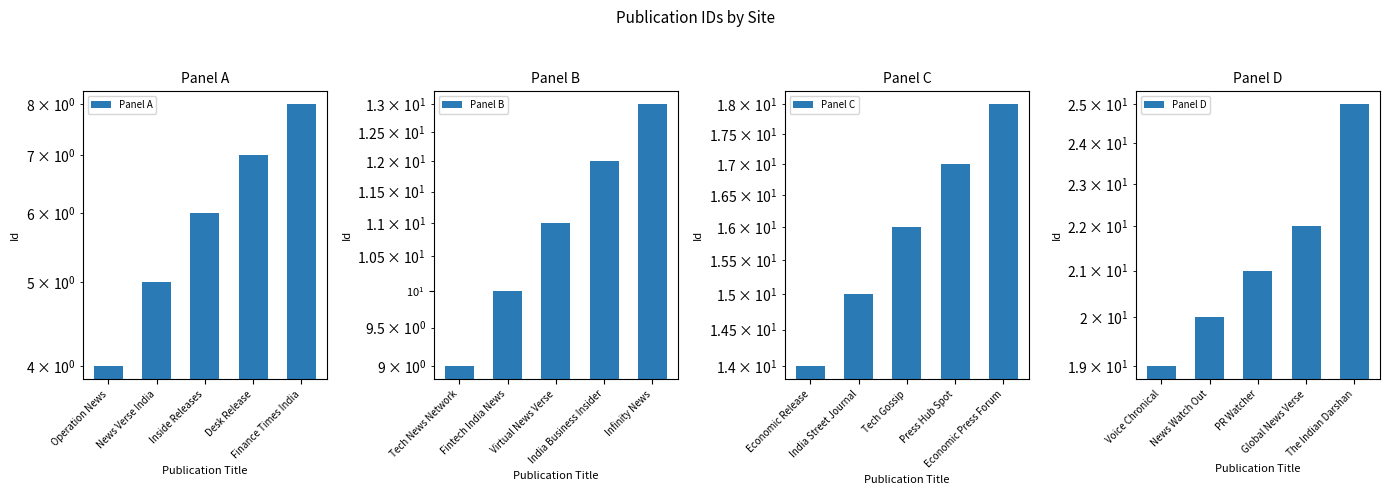

True or false: Panel D has a value of 12 at PR Watcher.

False